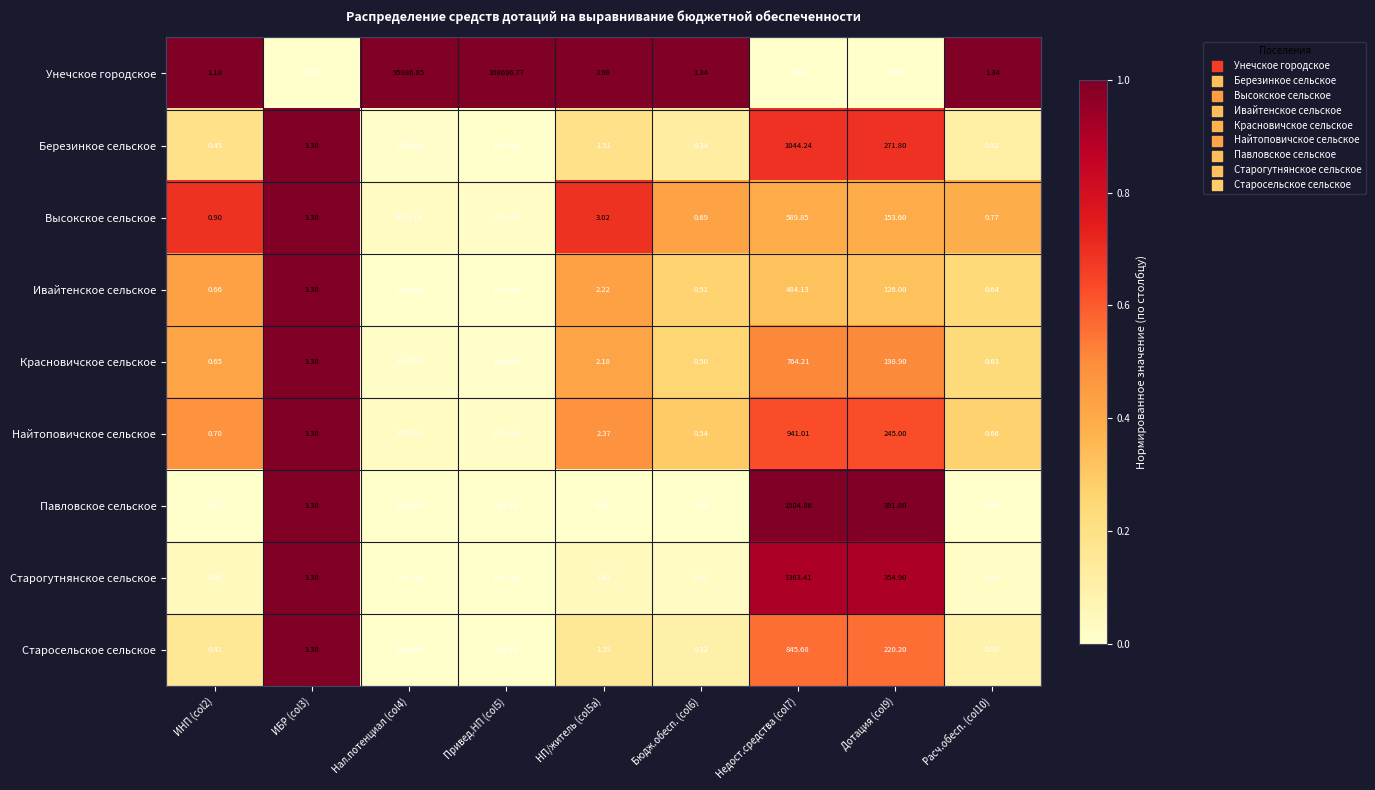

Which series has the widest spread of values?

Унечское городское